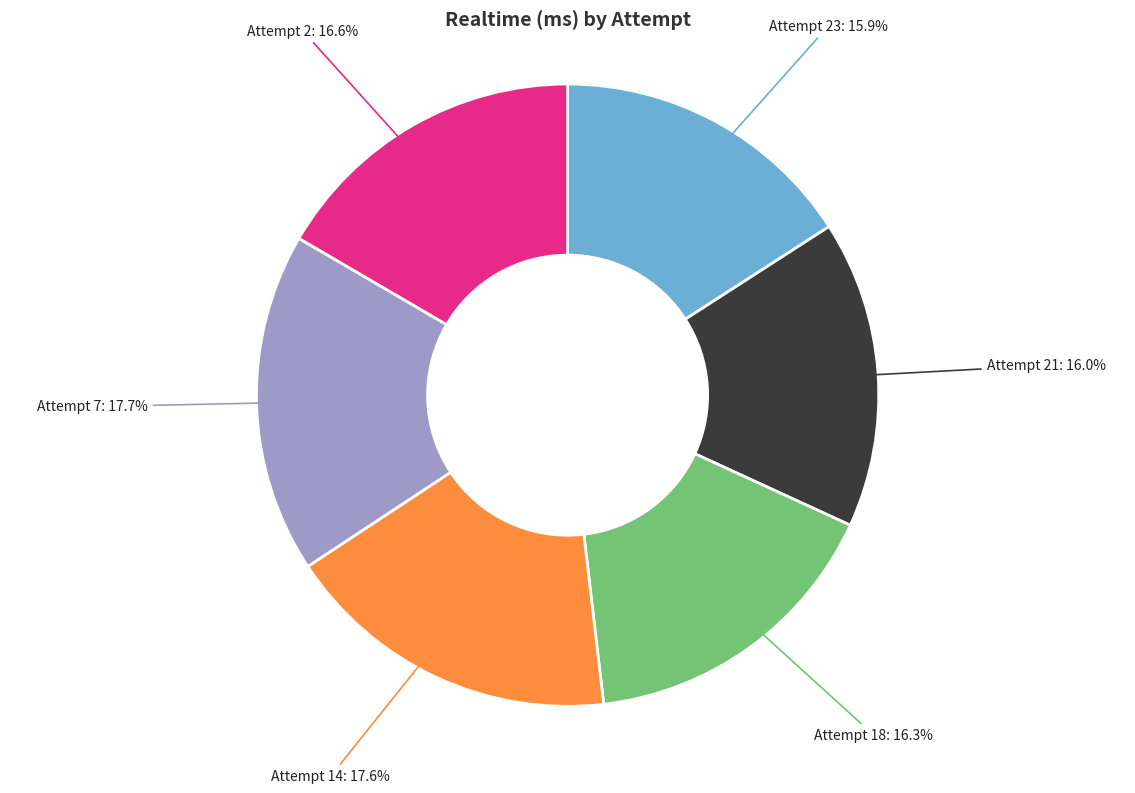

Combined, do Attempt 18 and Attempt 14 account for over 50%?

No